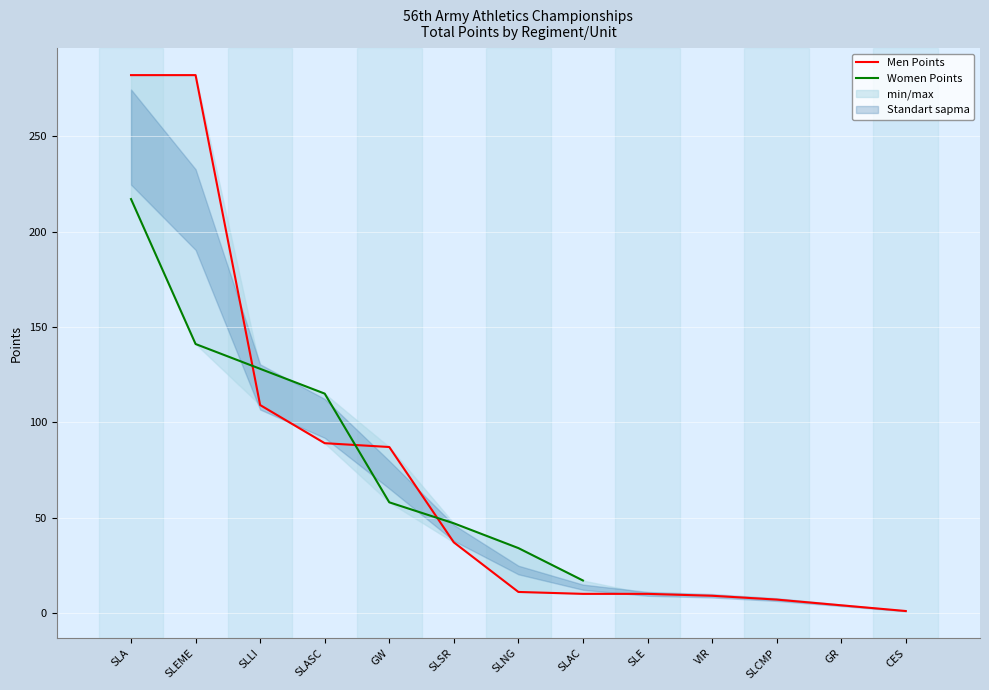

List the labels in order of value, smallest first.

CES, GR, SLCMP, VIR, SLAC, SLE, SLNG, SLSR, GW, SLASC, SLLI, SLA, SLEME